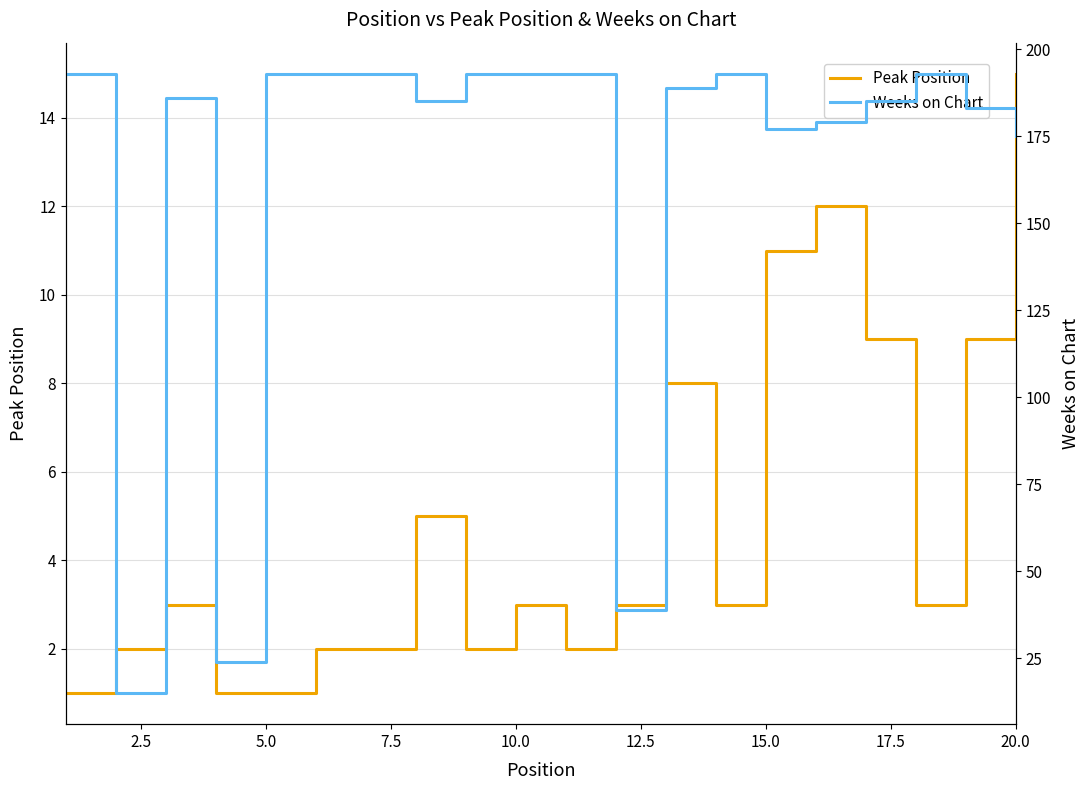

Reading left to right, list all the values displayed in this chart.

Peak Position: 1	2	3	1	1	2	2	5	2	3	2	3	8	3	11	12	9	3	9	15
Weeks on Chart: 193	15	186	24	193	193	193	185	193	193	193	39	189	193	177	179	185	193	183	175